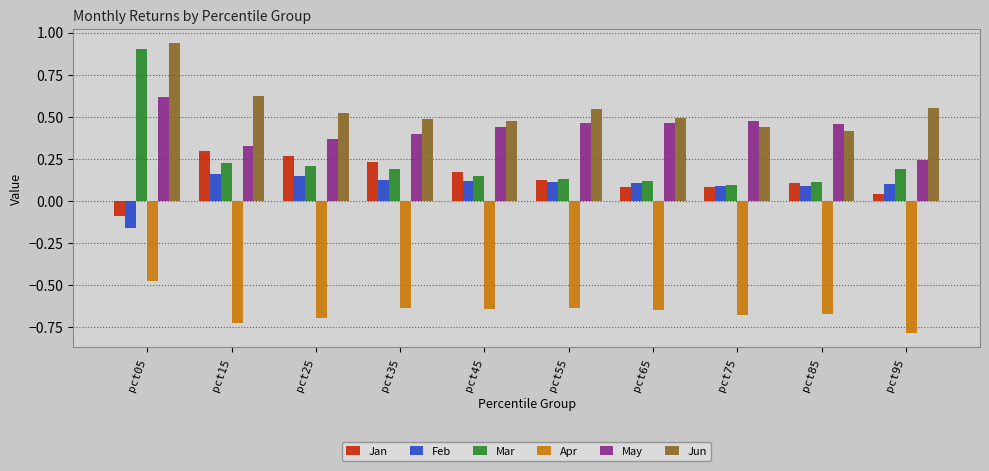

Which category has the lowest value across all series?

pct95